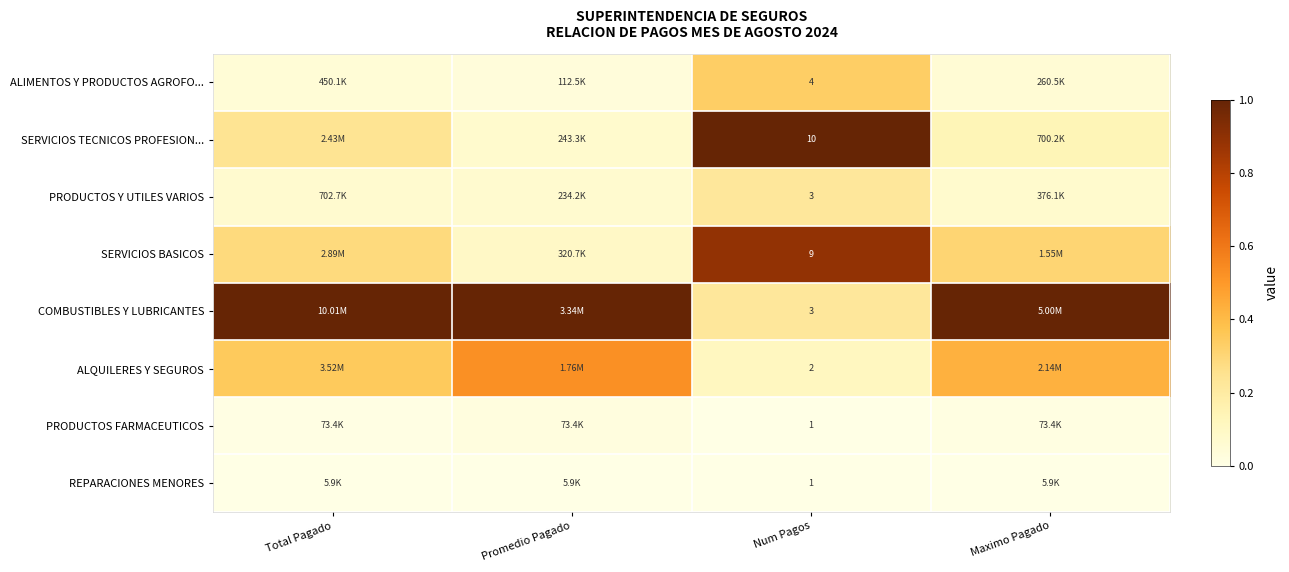

The value of PRODUCTOS Y UTILES VARIOS at Num Pagos is 0.1. True or false?

False